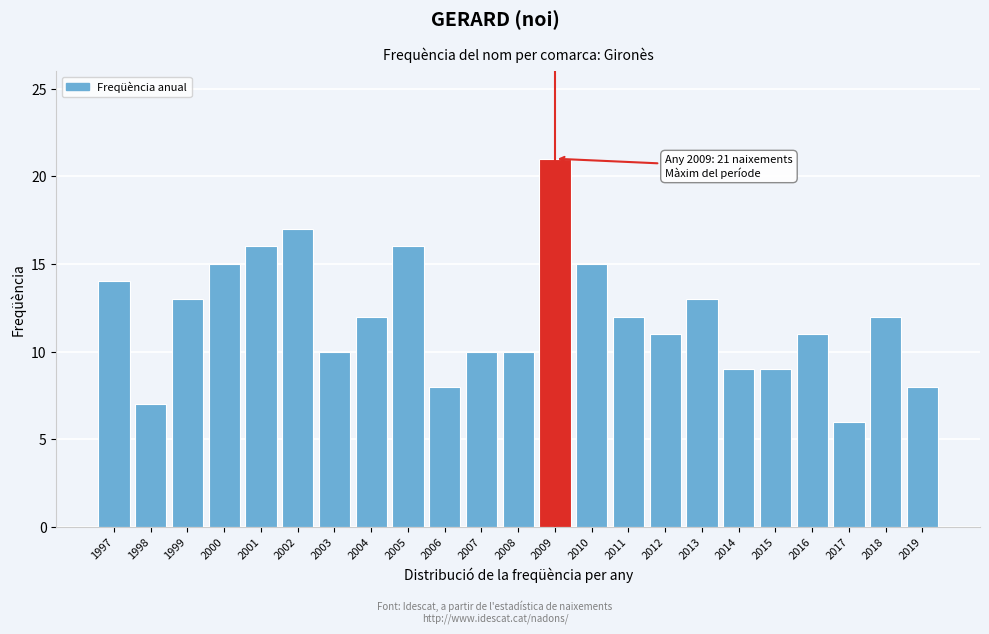

Reading left to right, what are all the values shown in this chart?

14	7	13	15	16	17	10	12	16	8	10	10	21	15	12	11	13	9	9	11	6	12	8